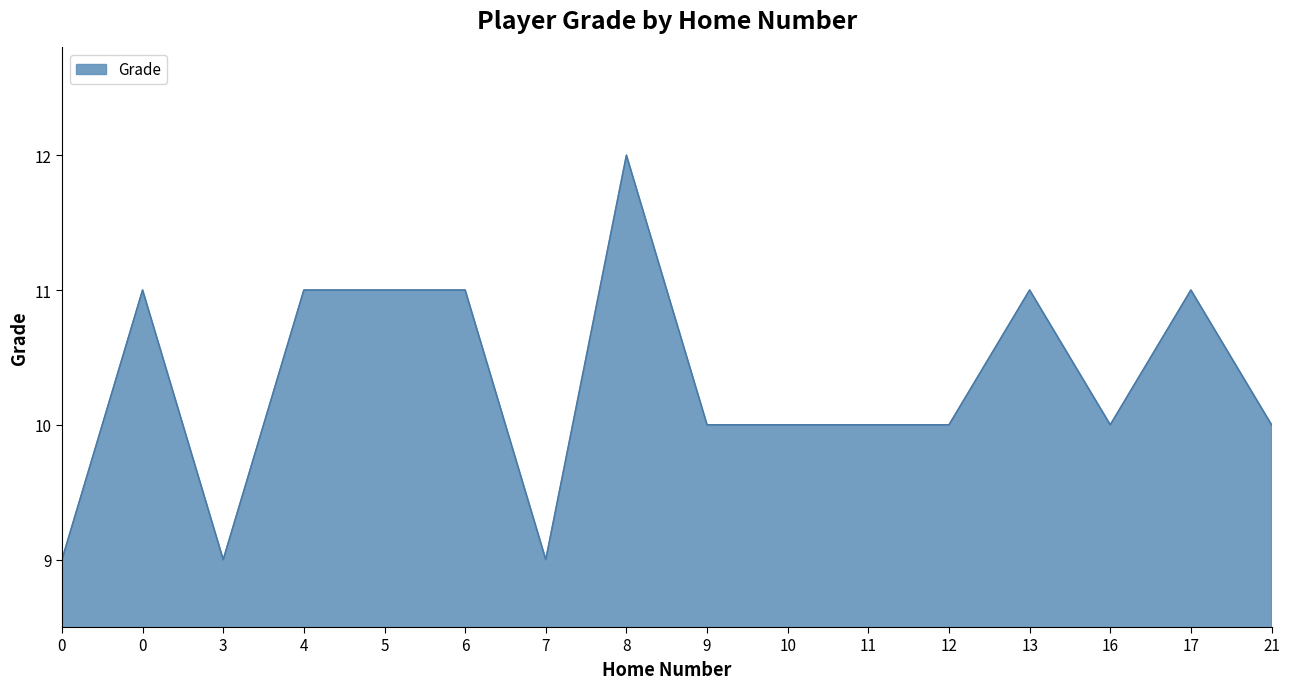

Reading left to right, transcribe all the data shown in this chart.

0=9	0=11	3=9	4=11	5=11	6=11	7=9	8=12	9=10	10=10	11=10	12=10	13=11	16=10	17=11	21=10